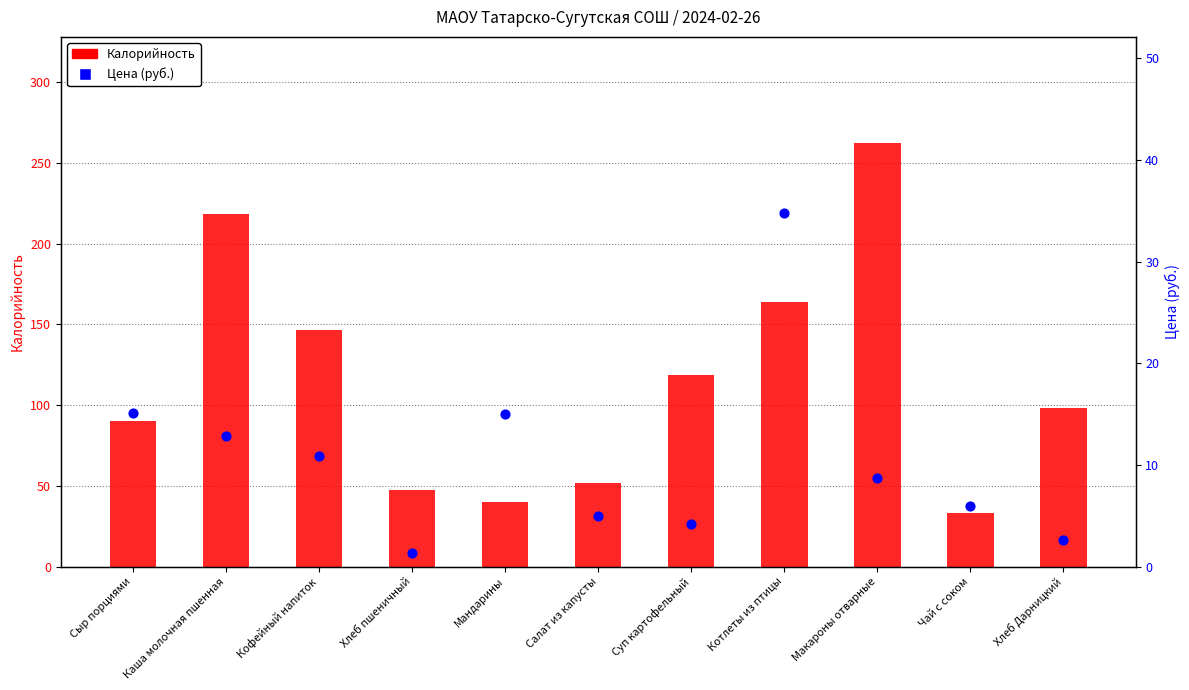

Which series has the largest total across all categories?

Калорийность